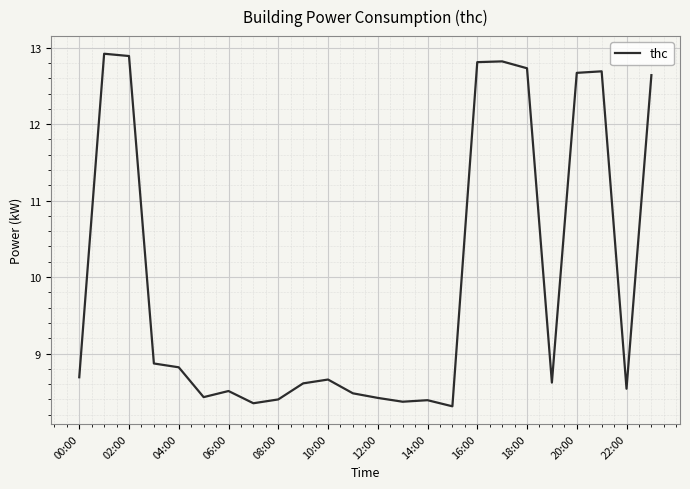

How many categories are shown in the chart?

24